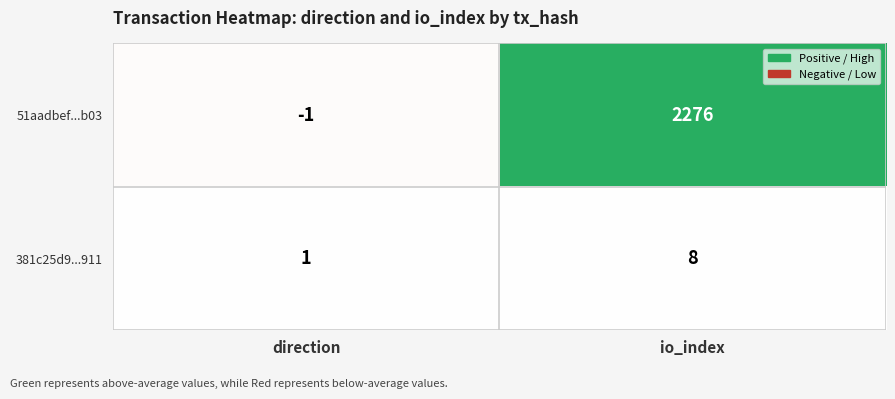

At which category is the sum across all series the highest?

io_index